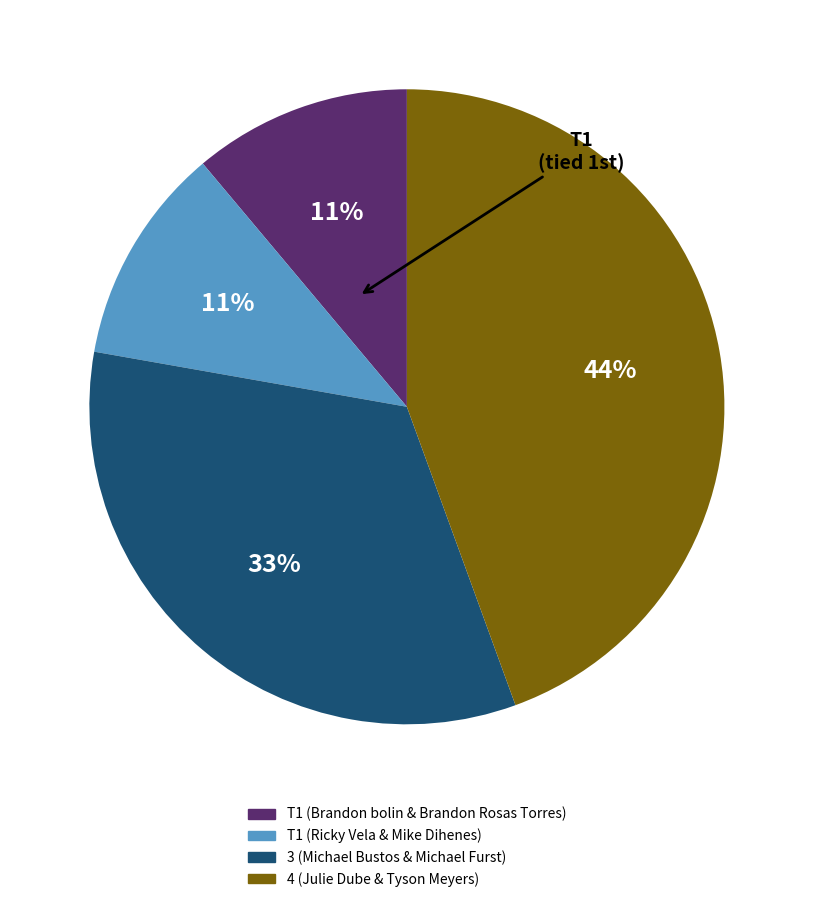

To the nearest percent, what portion does 3 (Michael Bustos & Michael Furst) represent?

33%